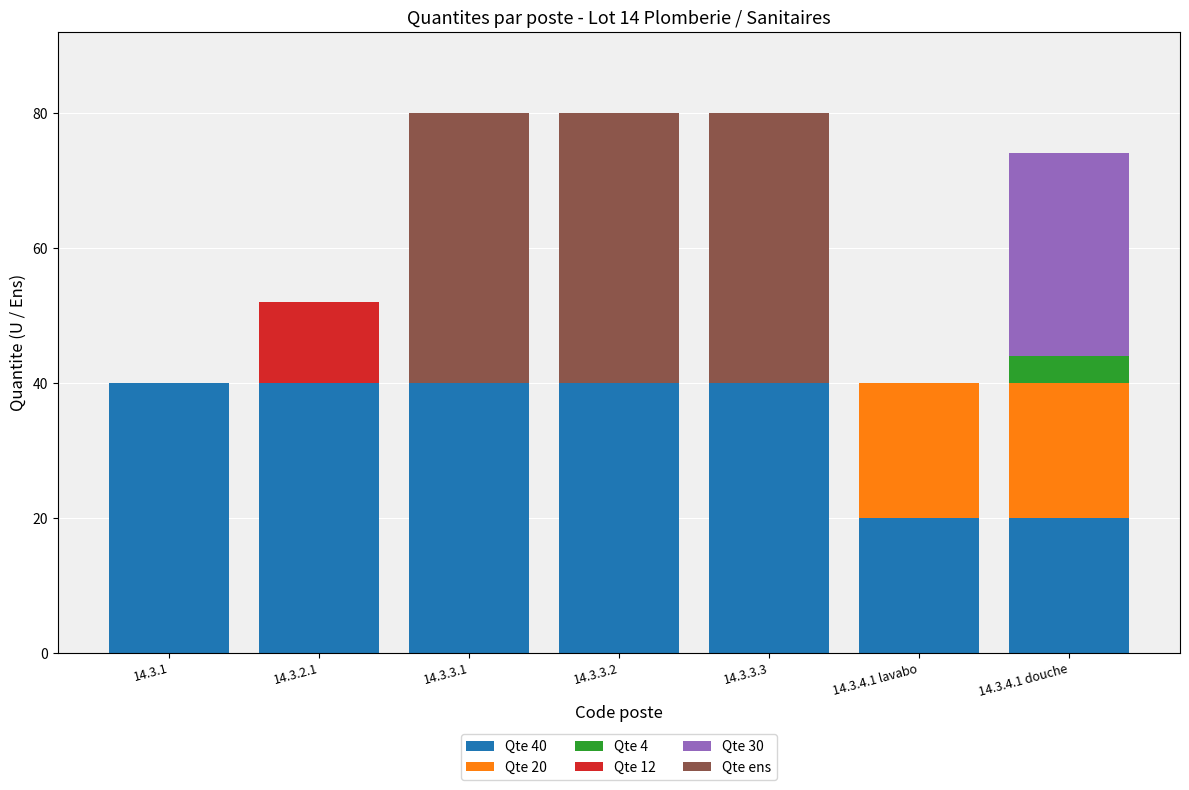

What is the sum of all Qte ens values?

120